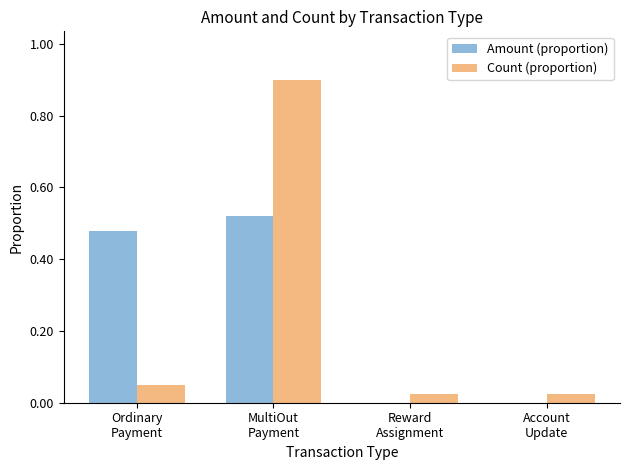

What is the greatest value displayed?

0.9